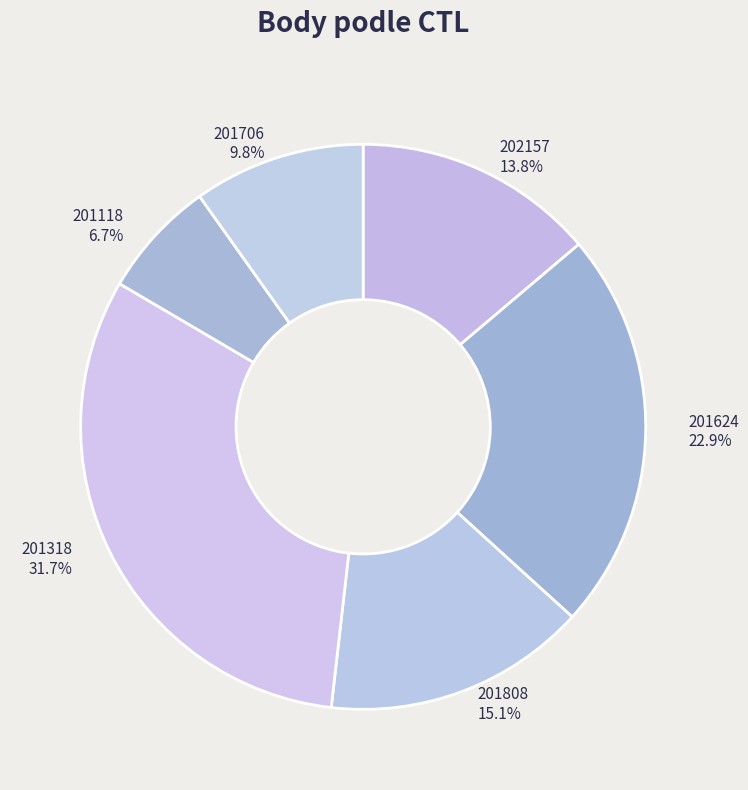

What portion of the pie excludes 202157?

86.2%